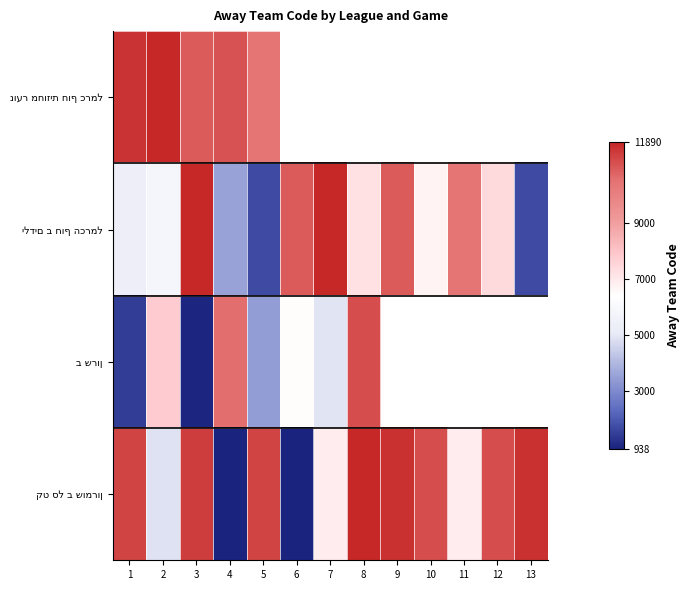

At how many categories does at least one series exceed 4002?

13